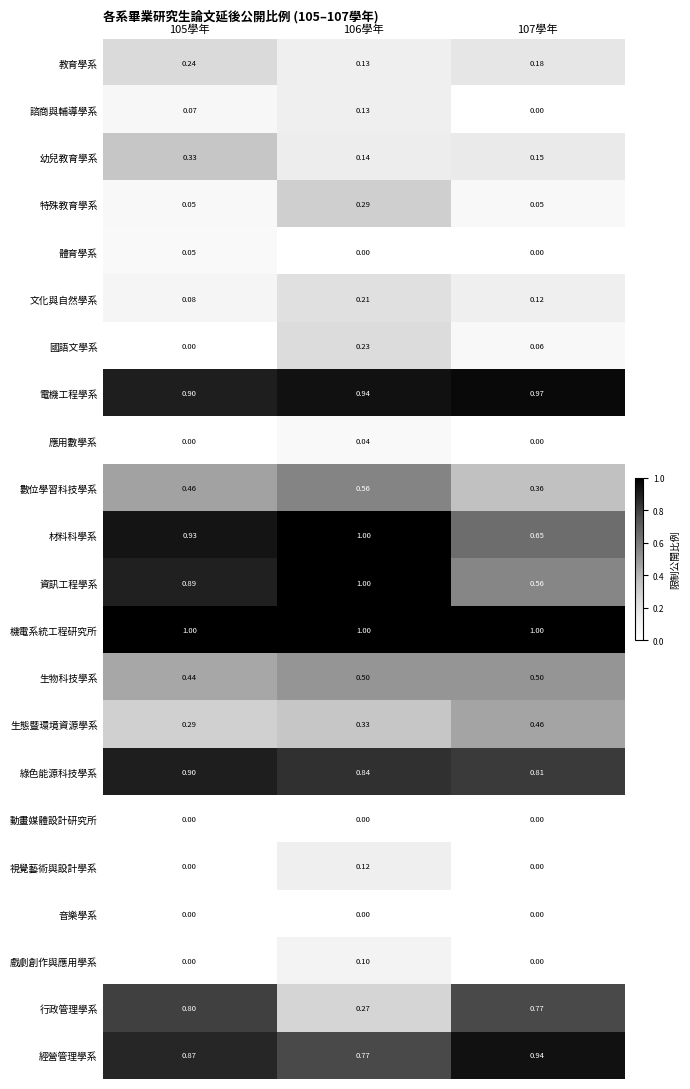

Which series changed the most between 106學年 and 107學年?

行政管理學系